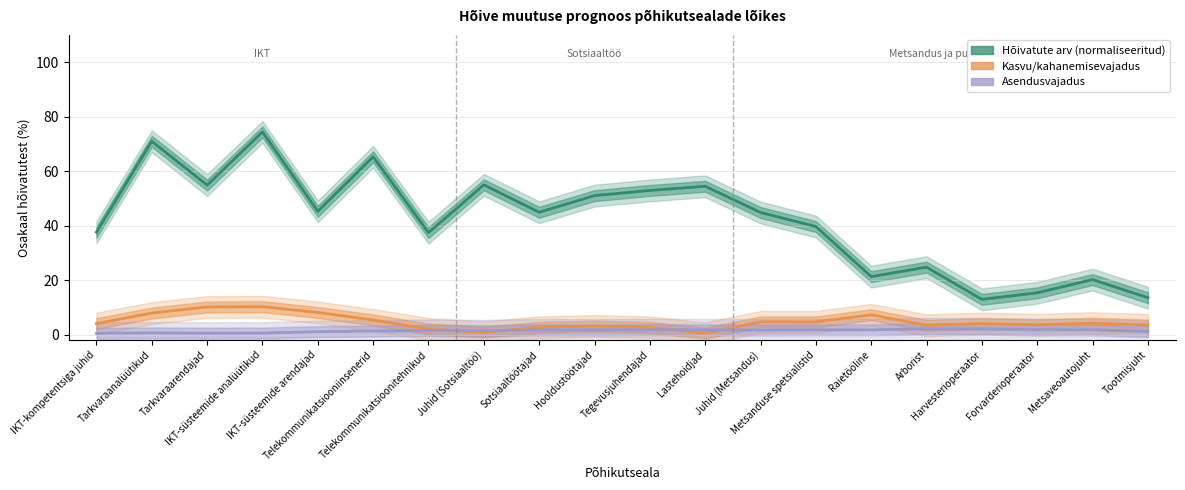

Reading right to left, extract all data points from this chart.

Hõivatute arv (normaliseeritud): Tootmisjuht=13.6	Metsaveoautojuht=20.2	Forvarderioperaator=15.4	Harvesterioperaator=13.0	Arborist=24.8	Raietööline=21.3	Metsanduse spetsialistid=39.7	Juhid (Metsandus)=44.8	Lastehoidjad=54.5	Tegevusjuhendajad=52.9	Hooldustöötajad=51.0	Sotsiaaltöötajad=44.9	Juhid (Sotsiaaltöö)=55.0	Telekommunikatsioonitehnikud=37.5	Telekommunikatsiooniinsenerid=65.3	IKT-süsteemide arendajad=45.3	IKT-süsteemide analüütikud=74.4	Tarkvaraarendajad=54.9	Tarkvaraanalüütikud=71.0	IKT-kompetentsiga juhid=37.6
Kasvu/kahanemisevajadus: Tootmisjuht=3.6	Metsaveoautojuht=4.2	Forvarderioperaator=3.6	Harvesterioperaator=4.1	Arborist=3.5	Raietööline=7.3	Metsanduse spetsialistid=4.7	Juhid (Metsandus)=4.7	Lastehoidjad=0.6	Tegevusjuhendajad=2.7	Hooldustöötajad=3.2	Sotsiaaltöötajad=2.7	Juhid (Sotsiaaltöö)=0.9	Telekommunikatsioonitehnikud=2.1	Telekommunikatsiooniinsenerid=5.4	IKT-süsteemide arendajad=8.2	IKT-süsteemide analüütikud=10.3	Tarkvaraarendajad=10.2	Tarkvaraanalüütikud=7.9	IKT-kompetentsiga juhid=4.1
Asendusvajadus: Tootmisjuht=1.1	Metsaveoautojuht=1.8	Forvarderioperaator=1.9	Harvesterioperaator=2.1	Arborist=2.2	Raietööline=1.8	Metsanduse spetsialistid=1.8	Juhid (Metsandus)=1.7	Lastehoidjad=1.8	Tegevusjuhendajad=1.8	Hooldustöötajad=1.7	Sotsiaaltöötajad=1.8	Juhid (Sotsiaaltöö)=1.5	Telekommunikatsioonitehnikud=1.6	Telekommunikatsiooniinsenerid=1.4	IKT-süsteemide arendajad=1.1	IKT-süsteemide analüütikud=0.6	Tarkvaraarendajad=0.6	Tarkvaraanalüütikud=0.7	IKT-kompetentsiga juhid=0.5